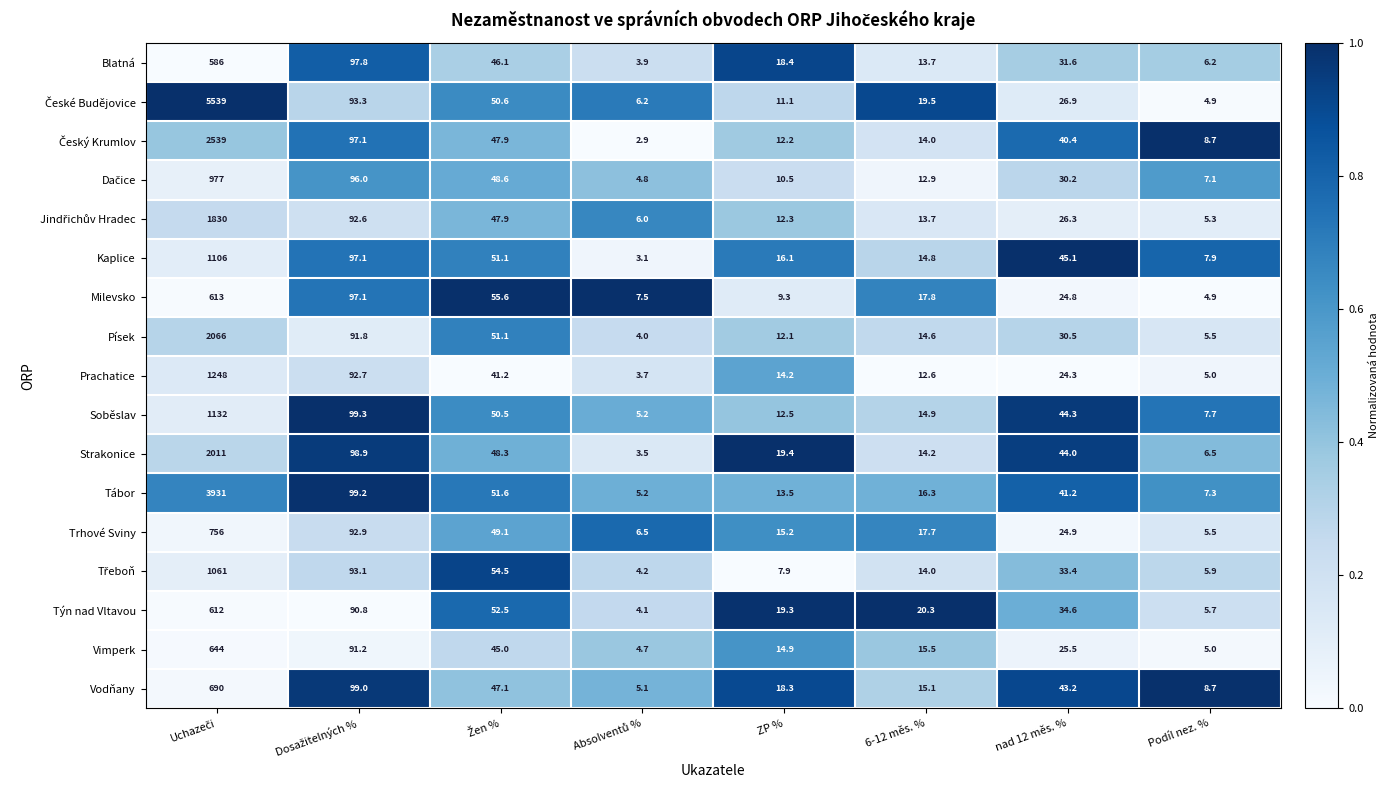

Is the value of Milevsko at 6-12 měs. % greater than the value of Vodňany at 6-12 měs. %?

Yes